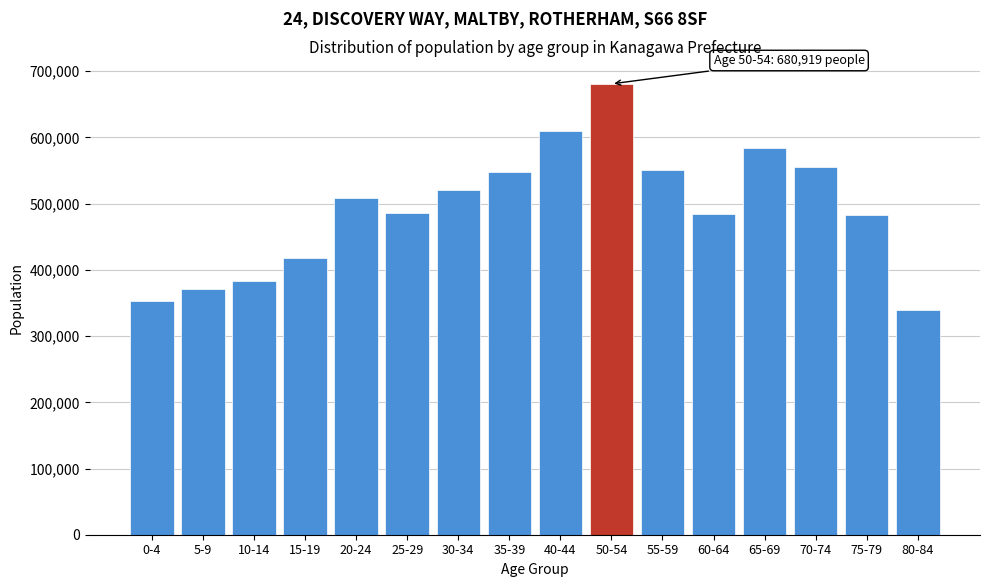

What is the smallest value displayed?

339209